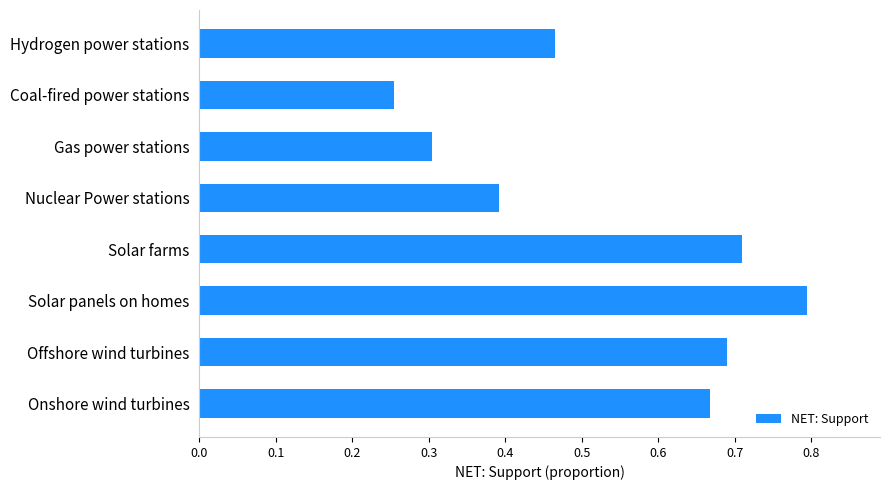

What is the sum of all values?

4.3